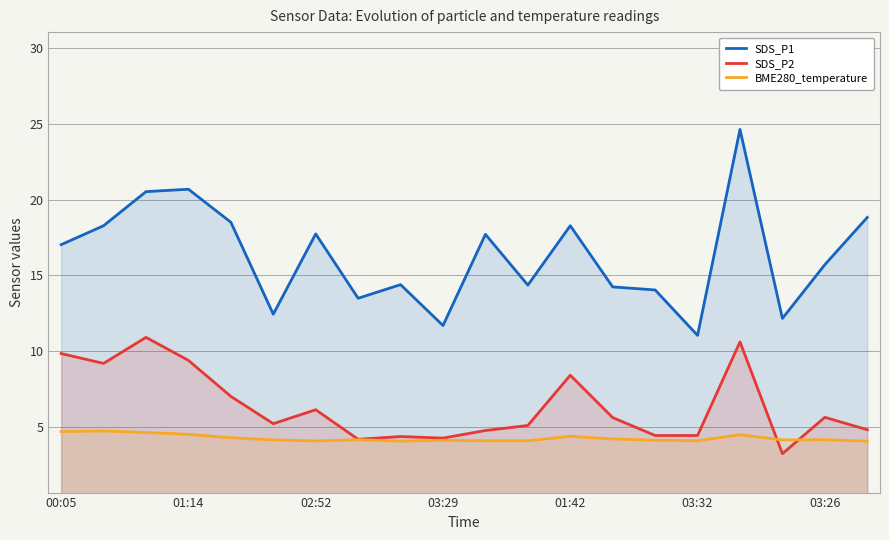

What is the minimum value for SDS_P2?

3.2